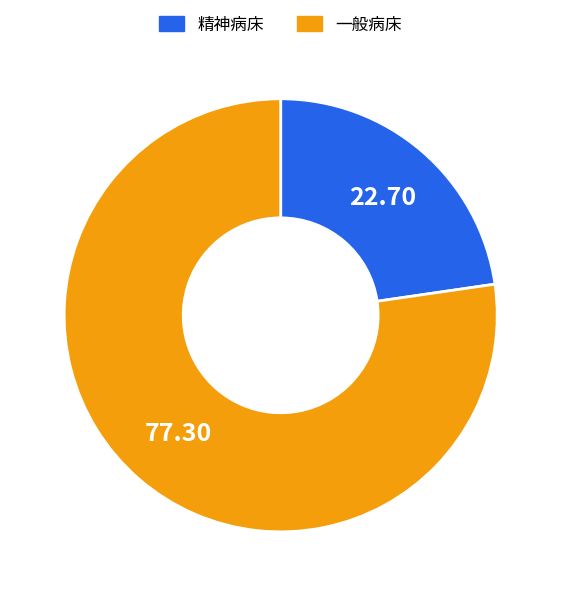

Is 精神病床 the majority of the pie?

No